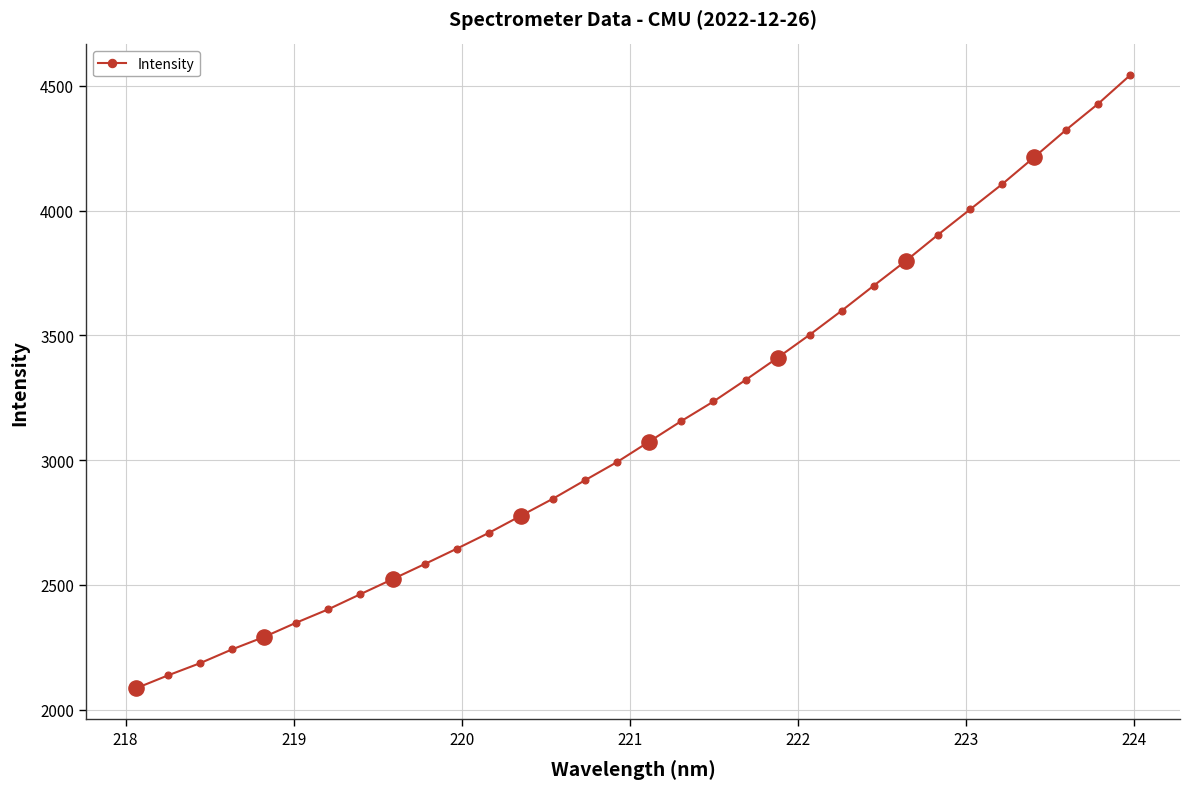

What is the value of the 22nd point from the left?

3502.7